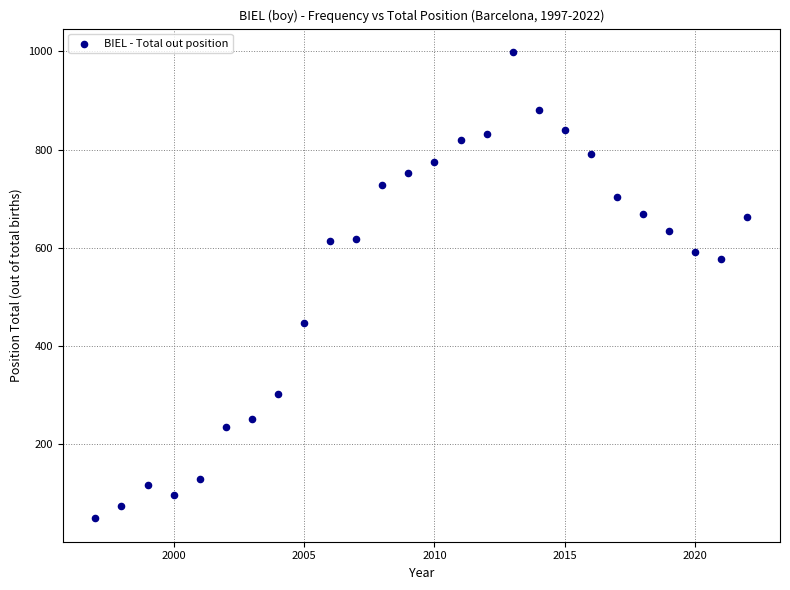

What Y value in the scatter plot is closest to 524?

577